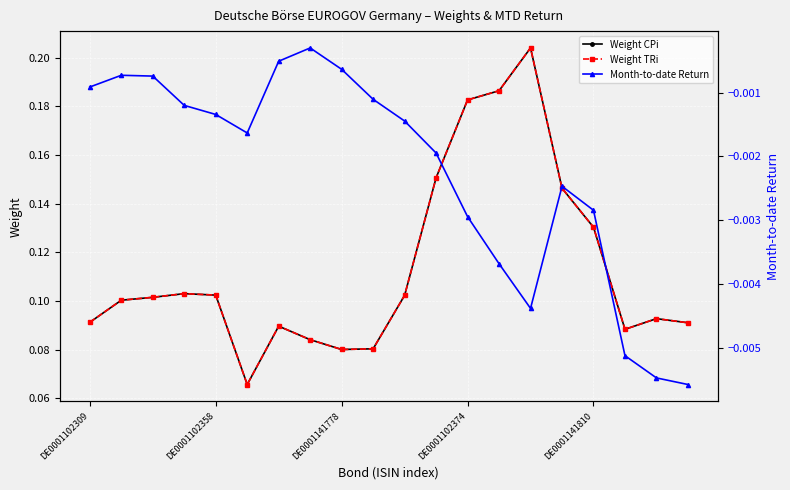

How many times do Weight CPi and Weight TRi cross each other?

1